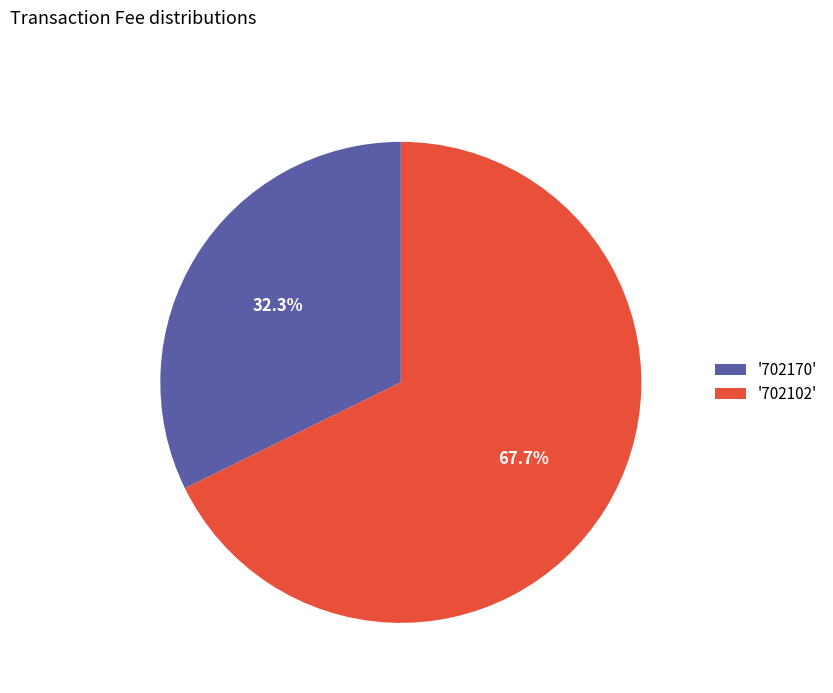

Which slice represents more than half of the pie?

'702102'